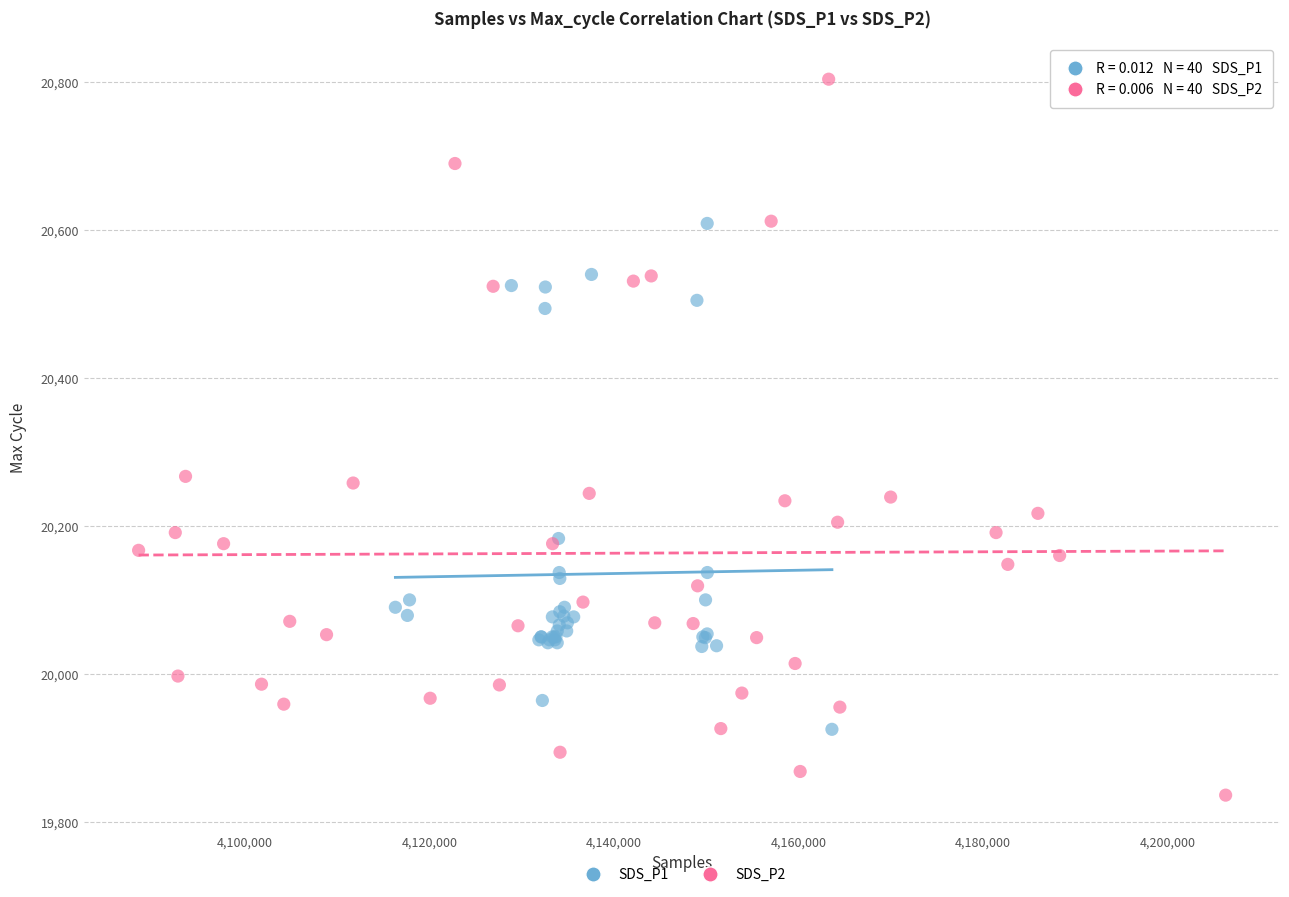

Which series reaches the maximum Y coordinate?

SDS_P2